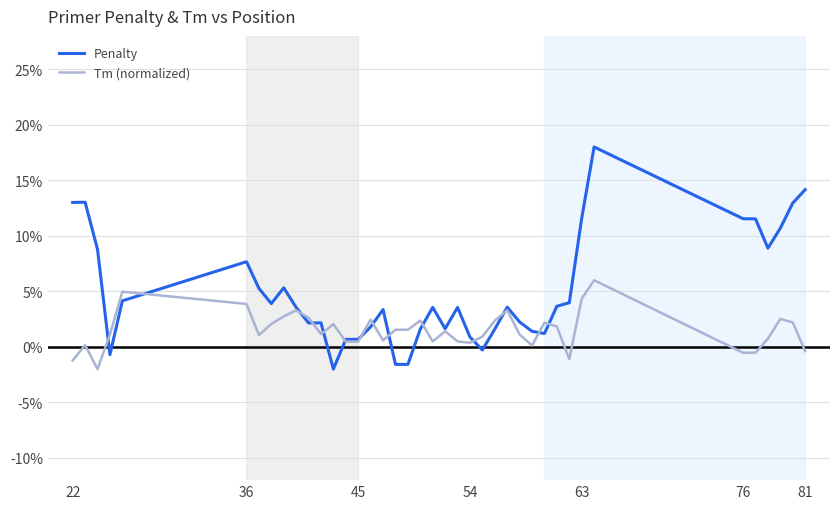

What are all the series names shown in the legend?

Penalty, Tm (normalized)